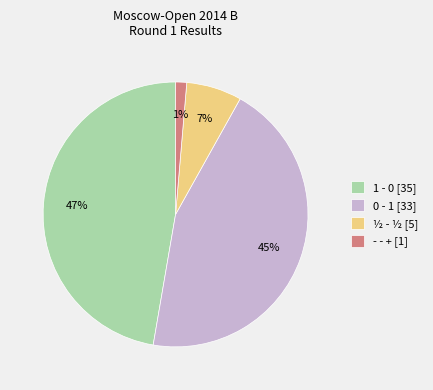

How many slices are in this pie chart?

4